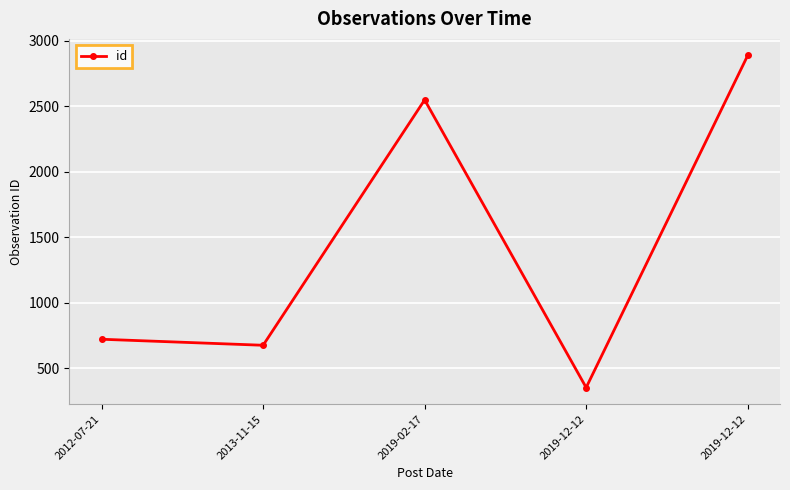

Where is the first local maximum?

2019-02-17